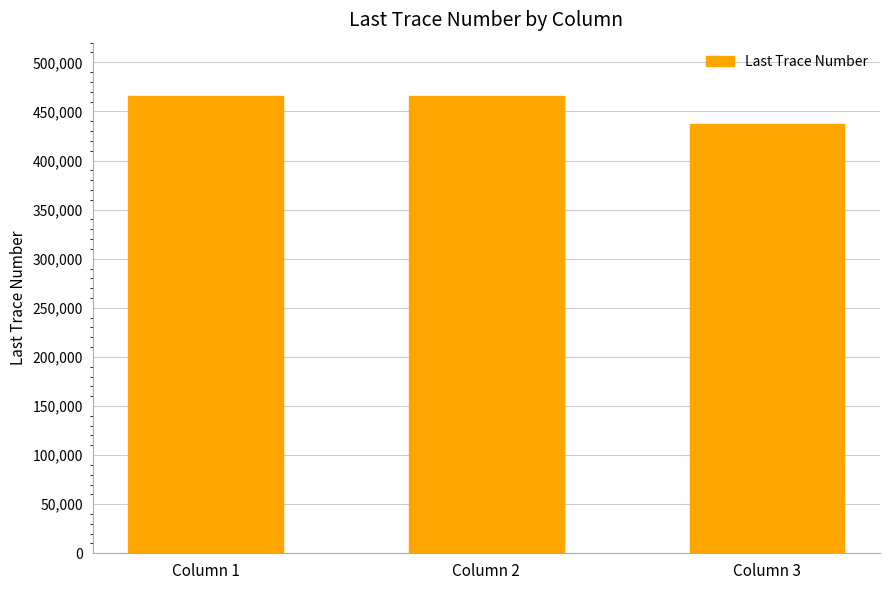

Reading left to right, list all the values displayed in this chart.

Column 1=465794	Column 2=465794	Column 3=436855